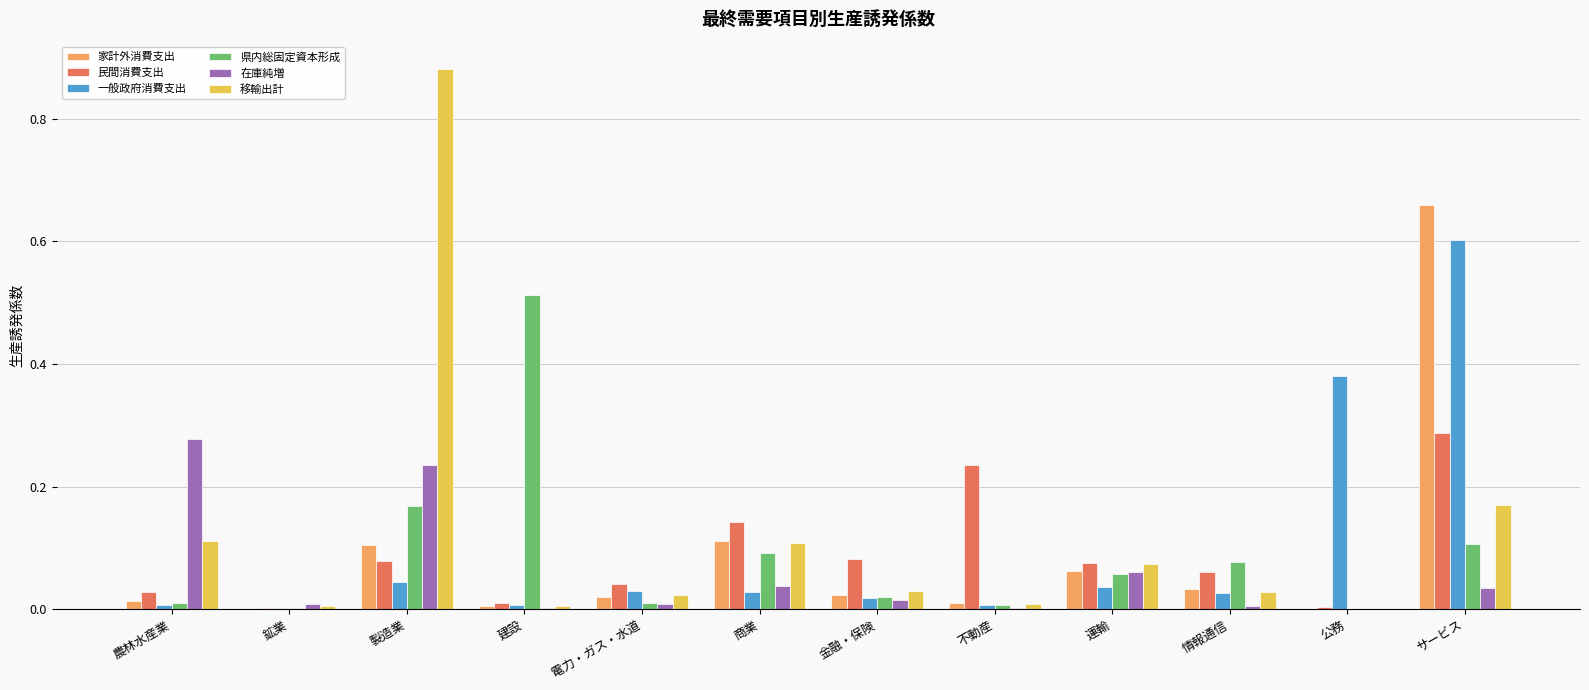

Which category has the highest value in the 在庫純増 series?

農林水産業